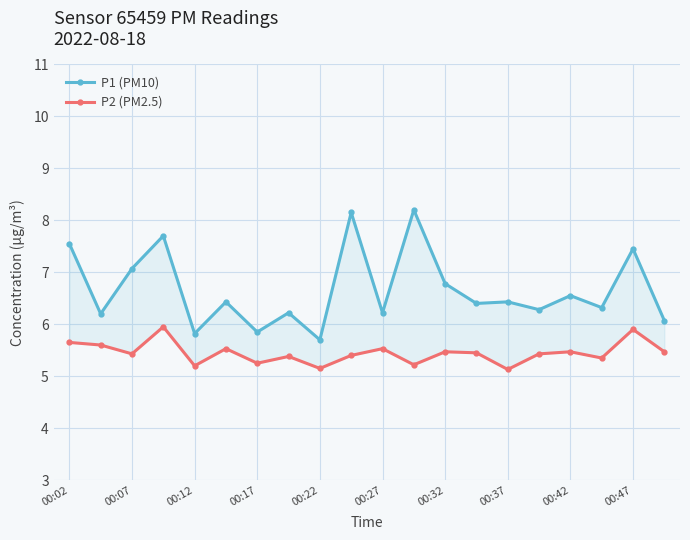

What is the difference between the second highest and minimum values in the P1 (PM10) series?

2.5